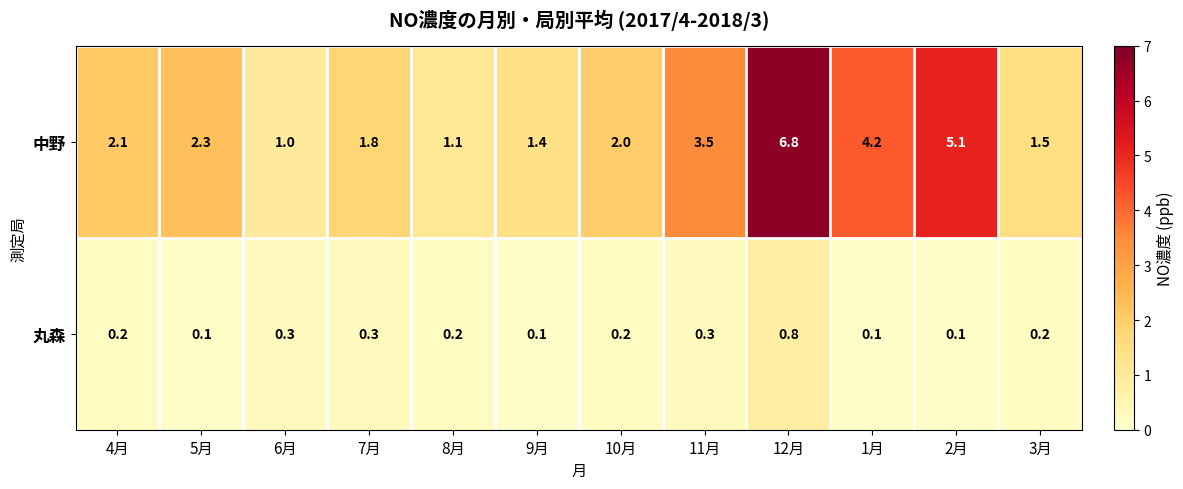

Rank the series by their average value, from lowest to highest.

丸森, 中野